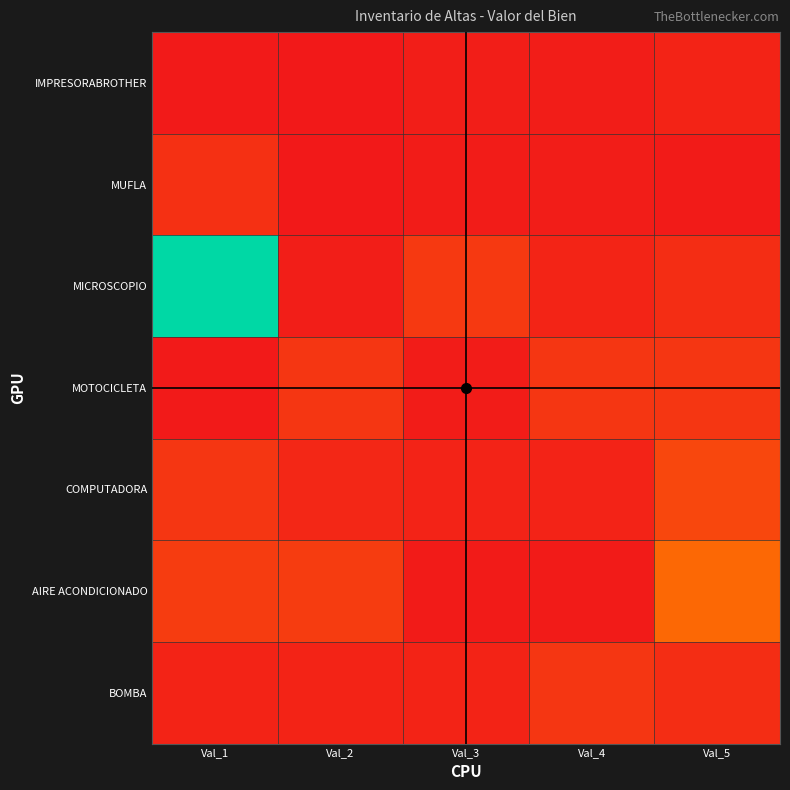

At how many categories does at least one series exceed 395609?

1